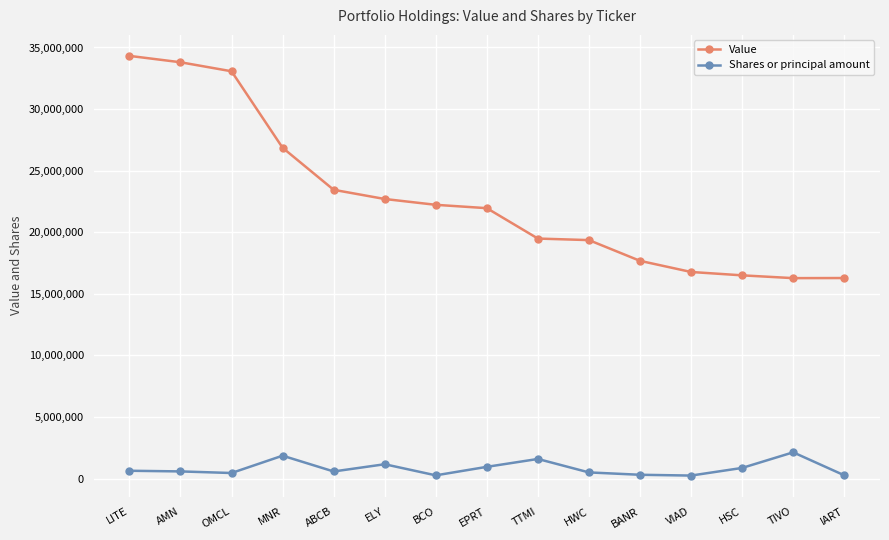

True or false: Shares or principal amount and Value cross at least once.

False